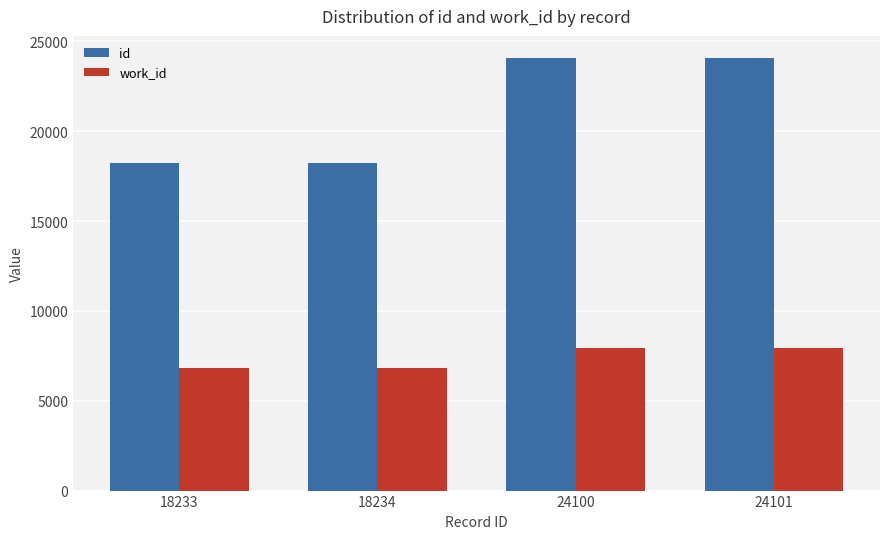

Which series has the largest total across all categories?

id